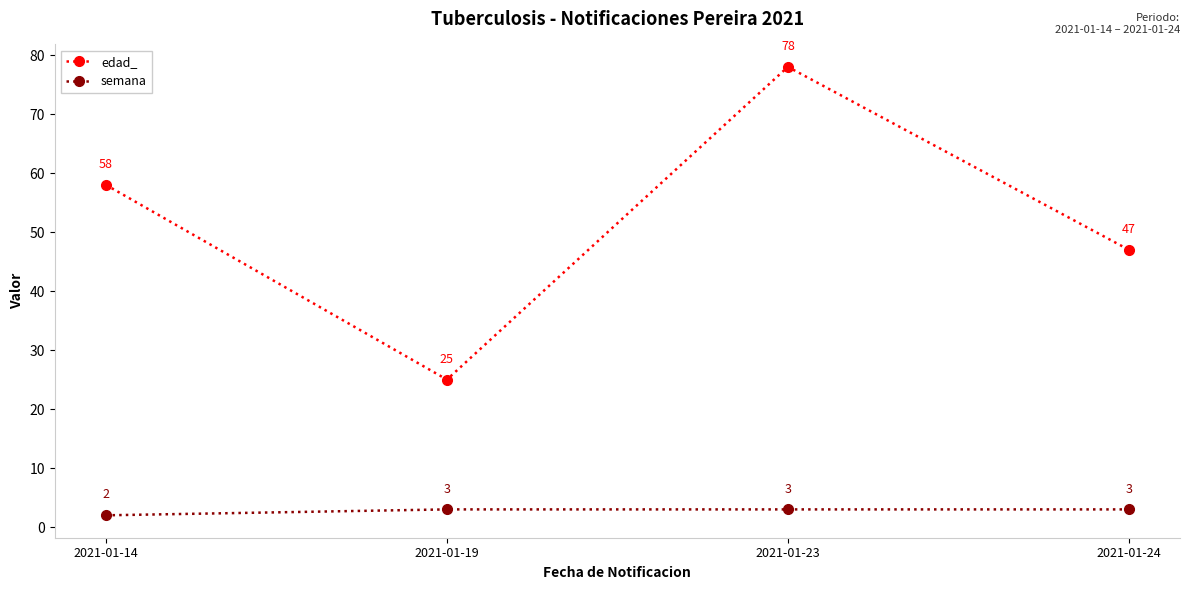

Is the value of semana at 2021-01-14 greater than the value of edad_ at 2021-01-19?

No